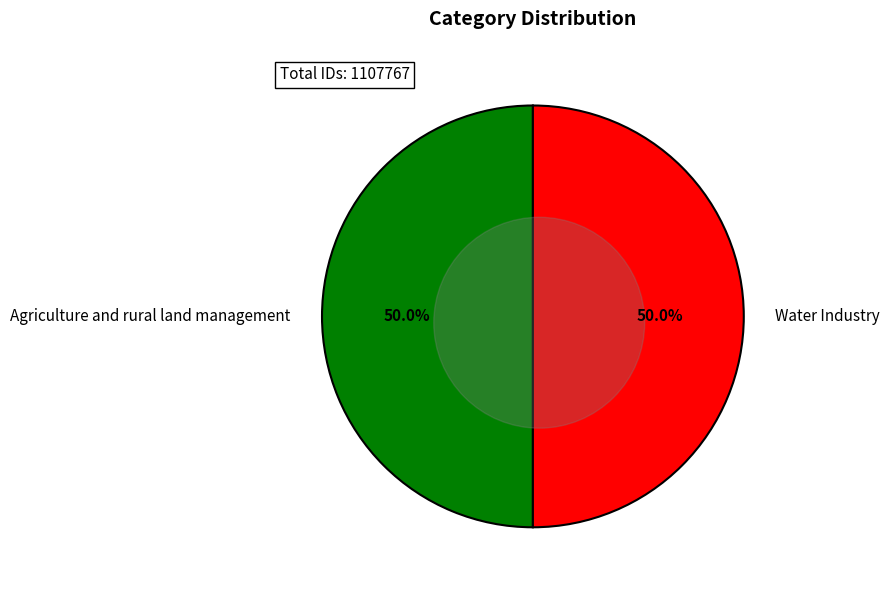

Count the number of slices in the pie.

2